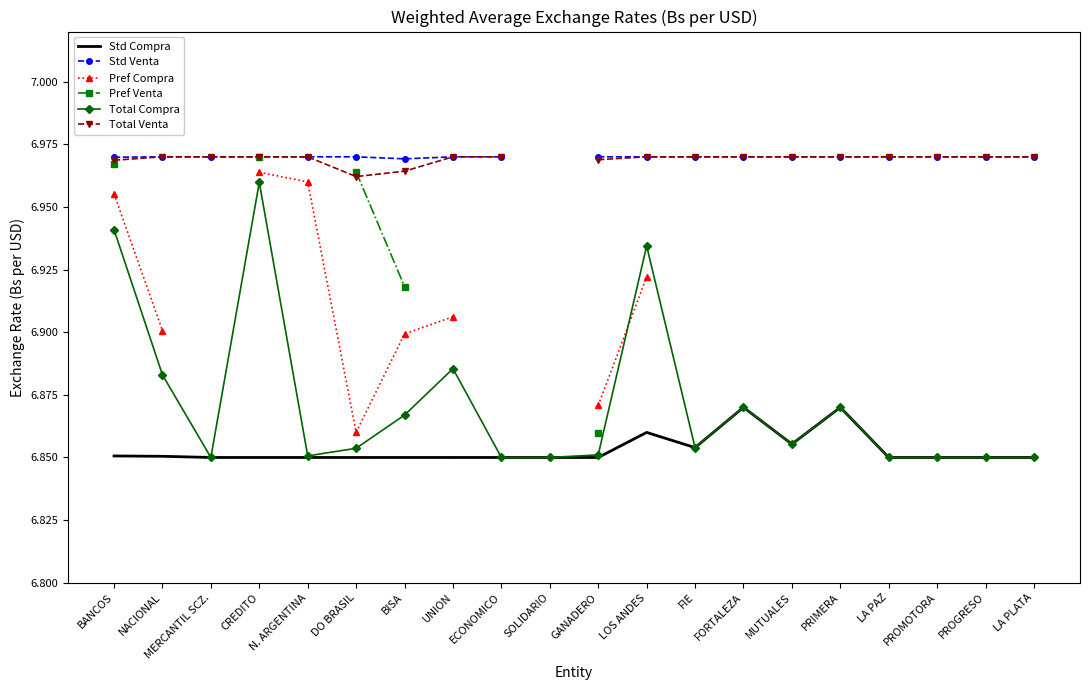

What is the minimum value shown in the chart?

6.8